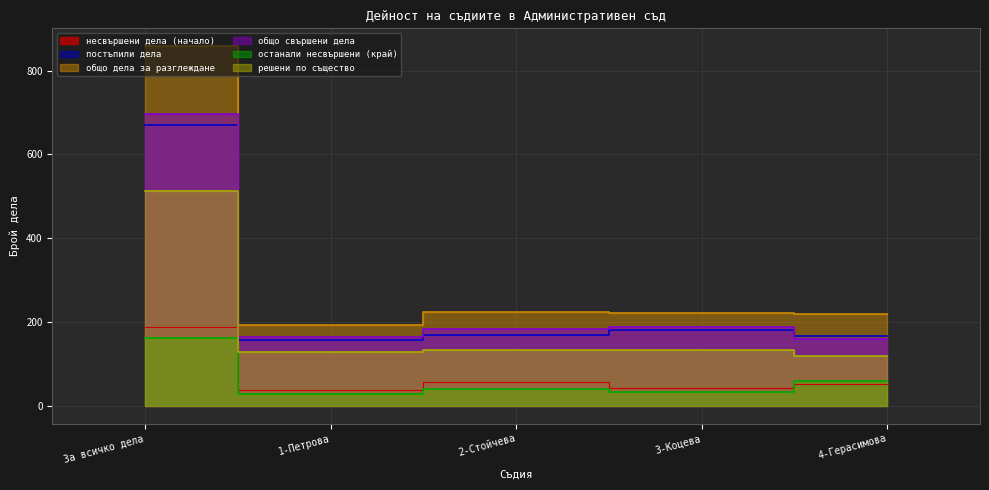

How many data points in несвършени дела (начало) are less than 51?

2